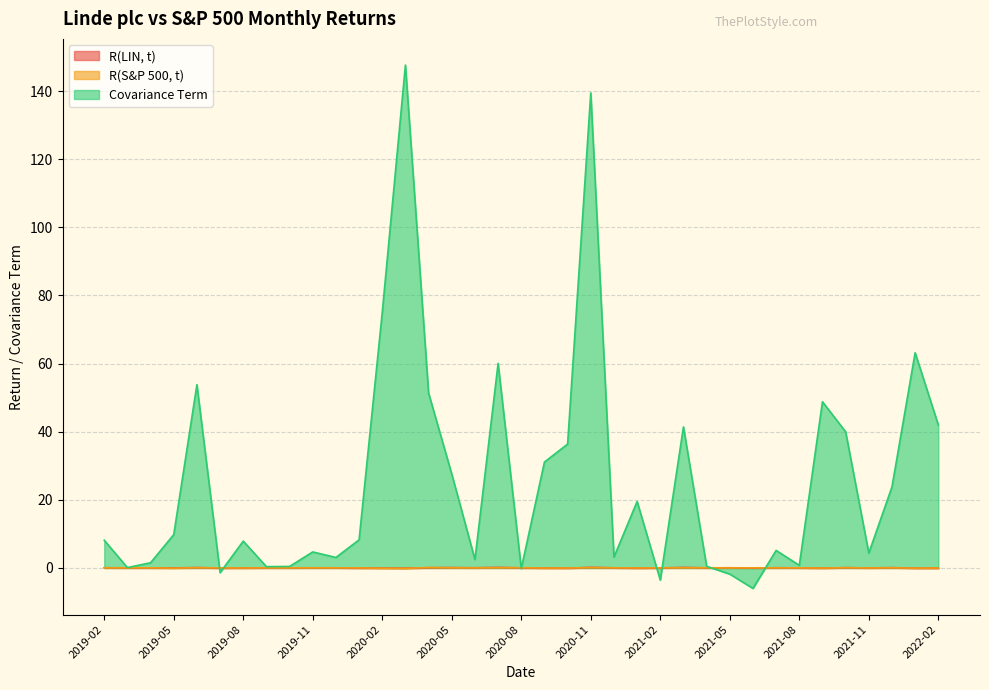

The value of R(S&P 500, t) at 2022-02 is -0.0. True or false?

False